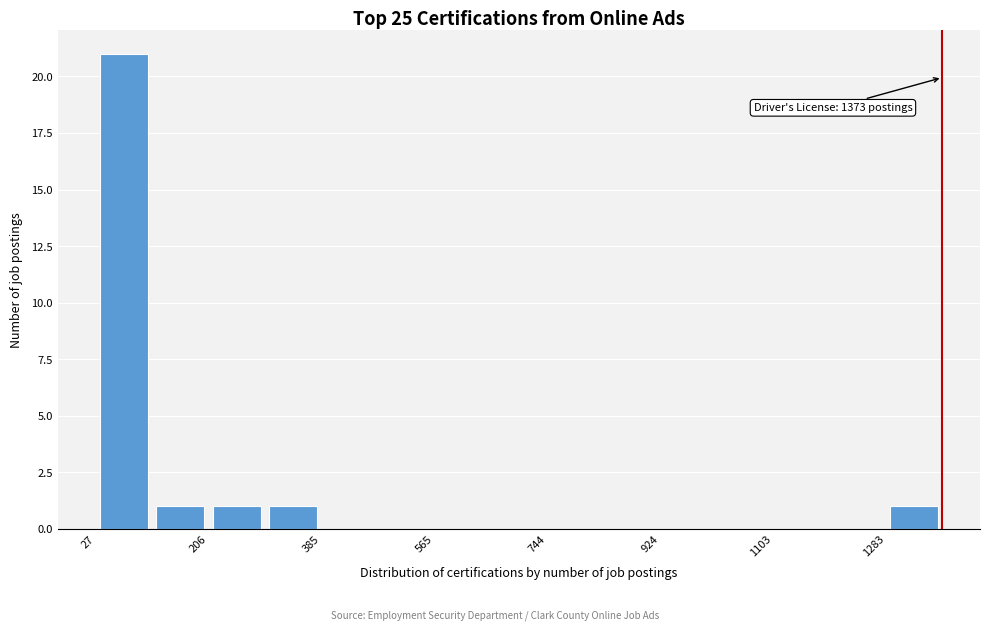

Over which range of the x-axis is the bar tallest?

20 to 120